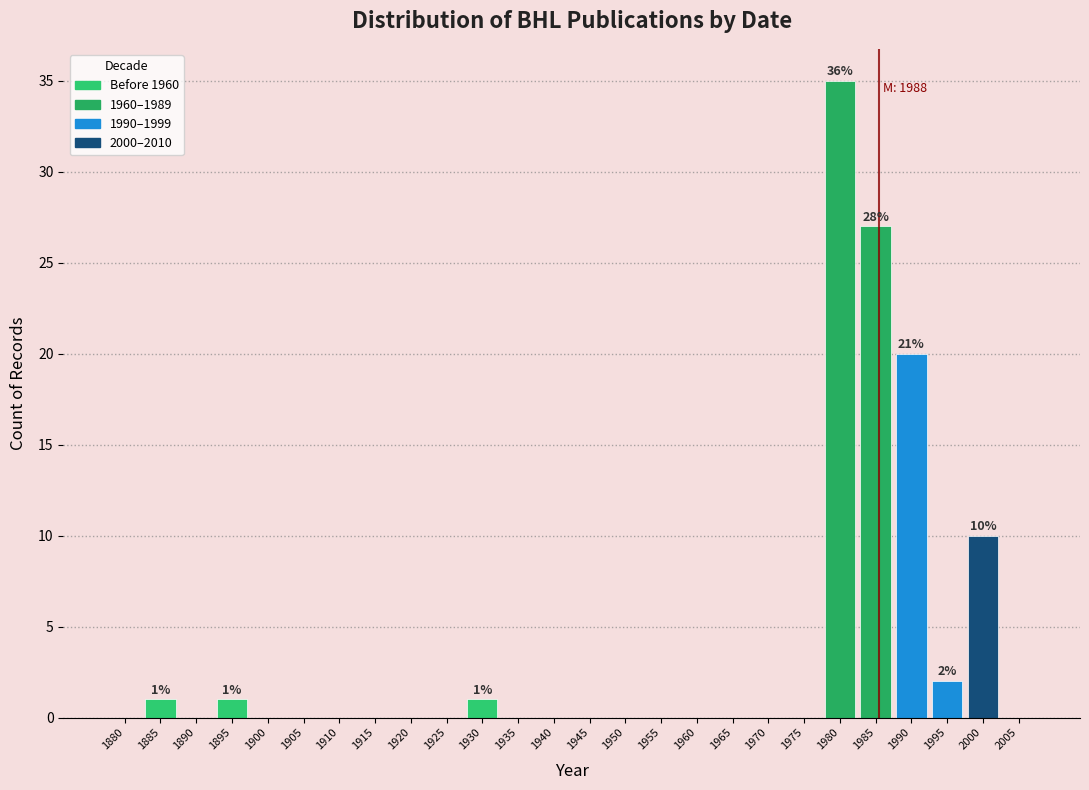

Reading left to right, transcribe all the data shown in this chart.

1880=0	1885=1	1890=0	1895=1	1900=0	1905=0	1910=0	1915=0	1920=0	1925=0	1930=1	1935=0	1940=0	1945=0	1950=0	1955=0	1960=0	1965=0	1970=0	1975=0	1980=35	1985=27	1990=20	1995=2	2000=10	2005=0